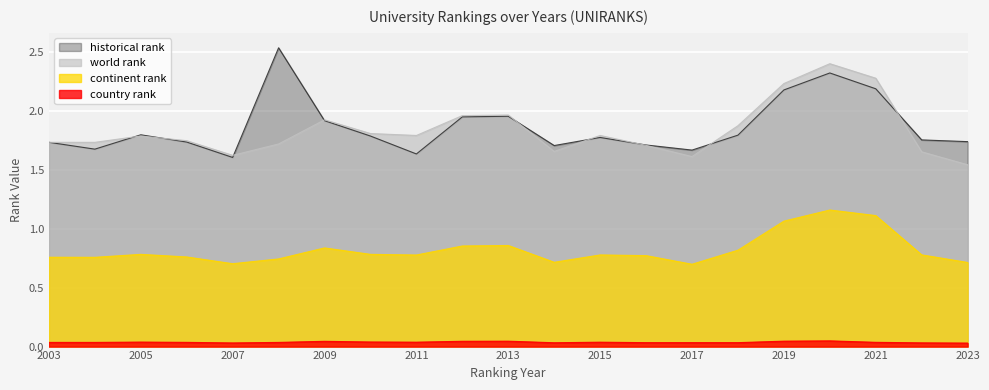

Between 2010 and 2022, which series saw the biggest shift?

world rank